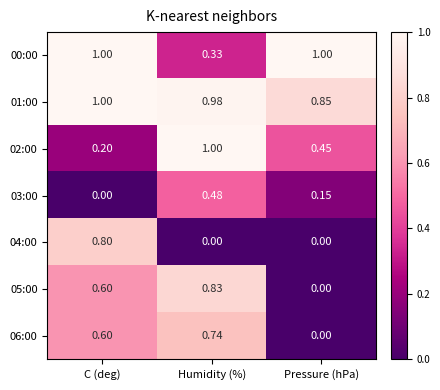

At which category is the sum across all series the highest?

Humidity (%)